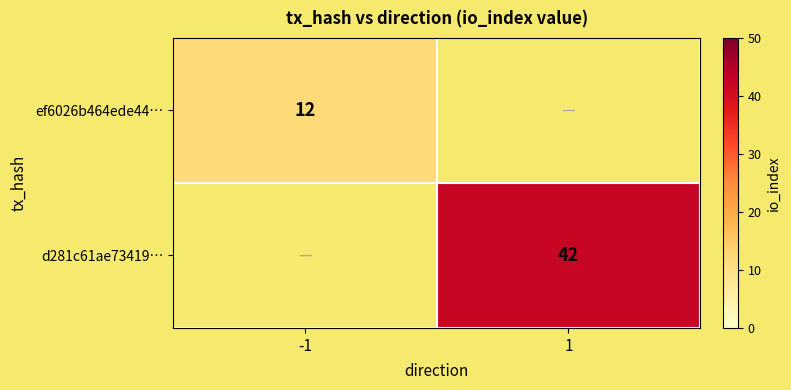

The ef6026b464ede44… series shows 12 at -1. True or false?

True